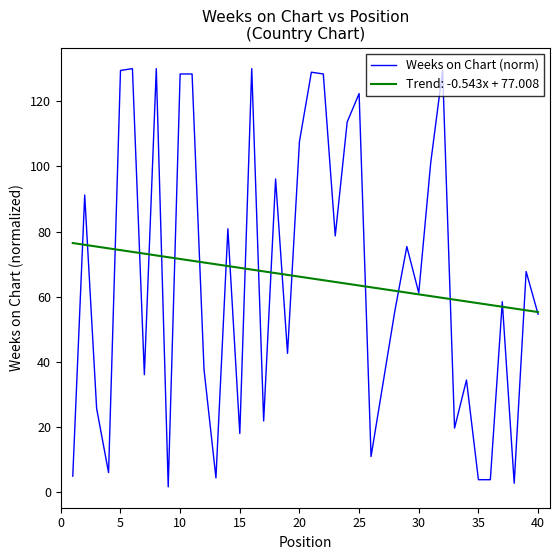

Rank the series by their maximum value, from lowest to highest.

Trend: -0.543x + 77.008, Weeks on Chart (norm)